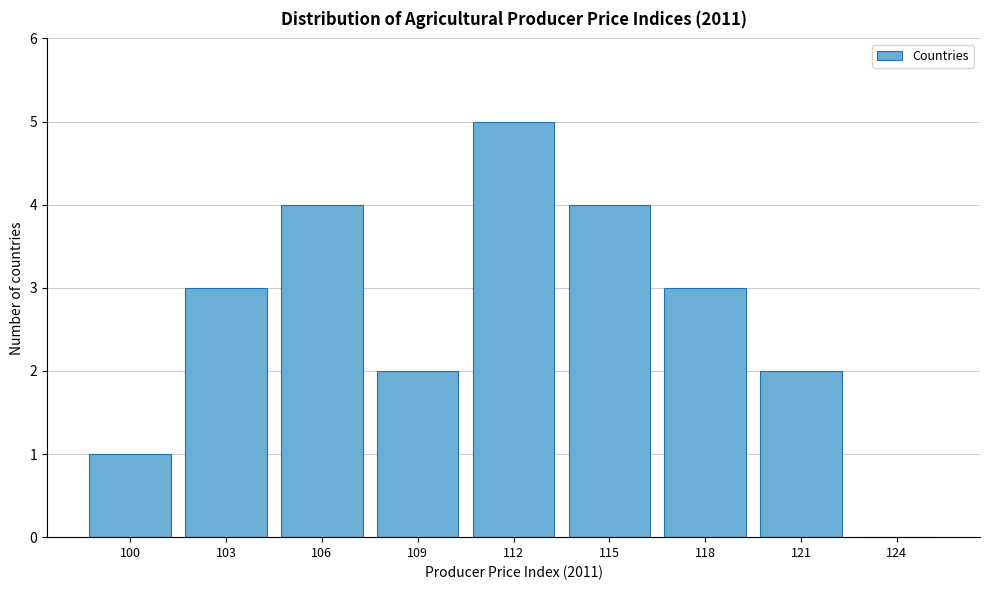

Reading left to right, transcribe all the data shown in this chart.

100=1	103=3	106=4	109=2	112=5	115=4	118=3	121=2	124=0